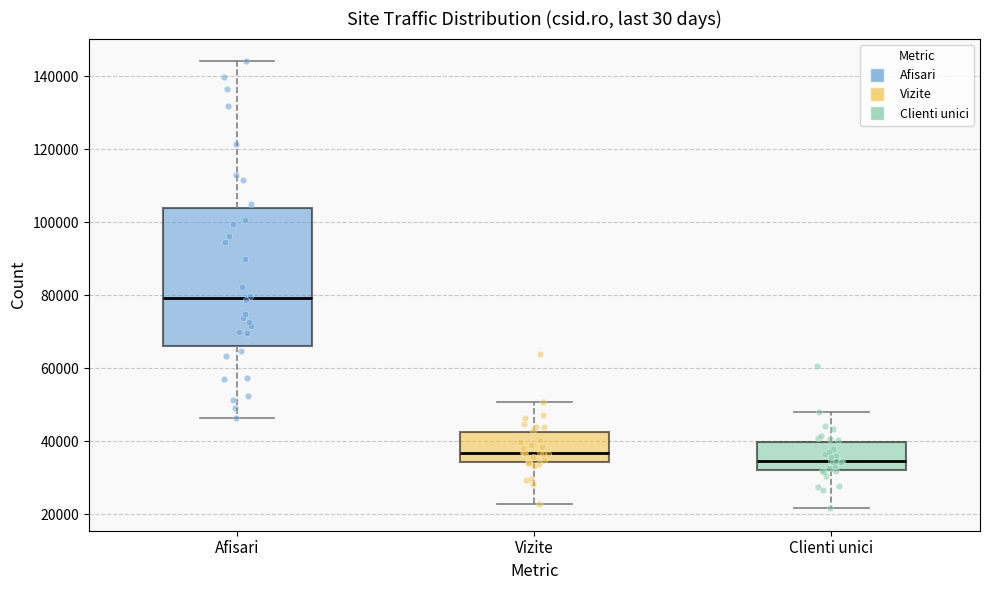

Reading left to right, read every box against the y-axis: the position of its median line, the range the box covers, and the ends of its whiskers. The values are not printed on the chart, so give them approximately, as read against the axis.

Afisari: median 80000, box 66000 to 104000, whiskers 46000 to 144000
Vizite: median 36000, box 34000 to 42000, whiskers 22000 to 50000
Clienti unici: median 34000, box 32000 to 40000, whiskers 22000 to 48000